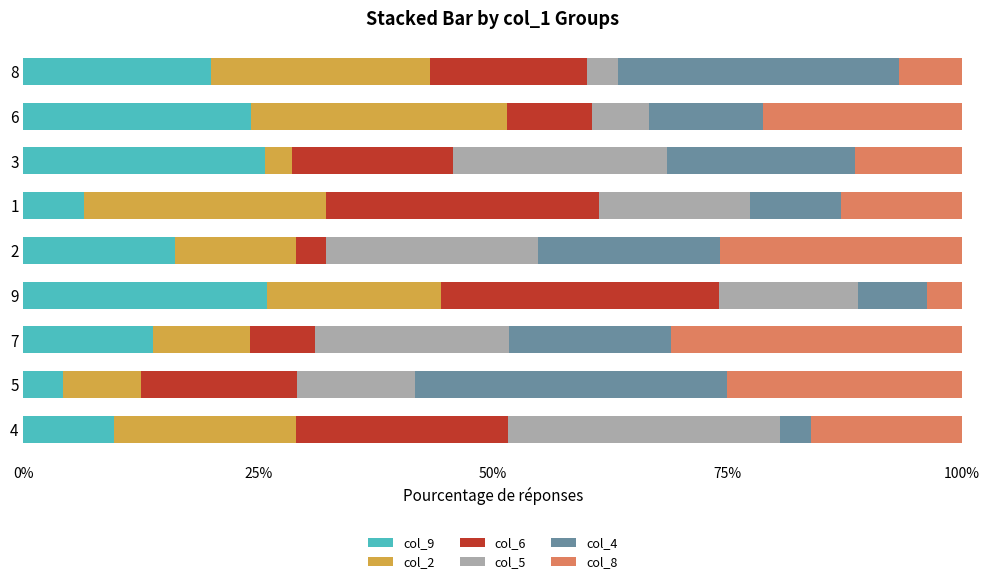

What is the sum of the col_9 values at 1 and 4?

16.1